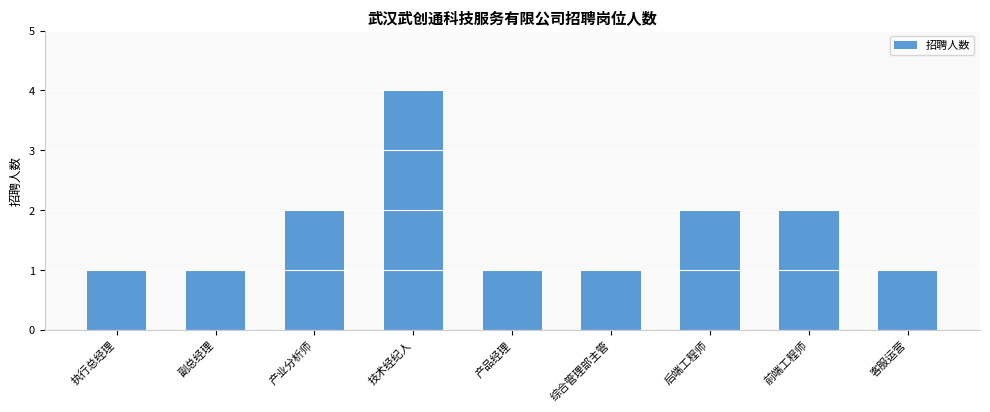

What is the greatest value displayed?

4